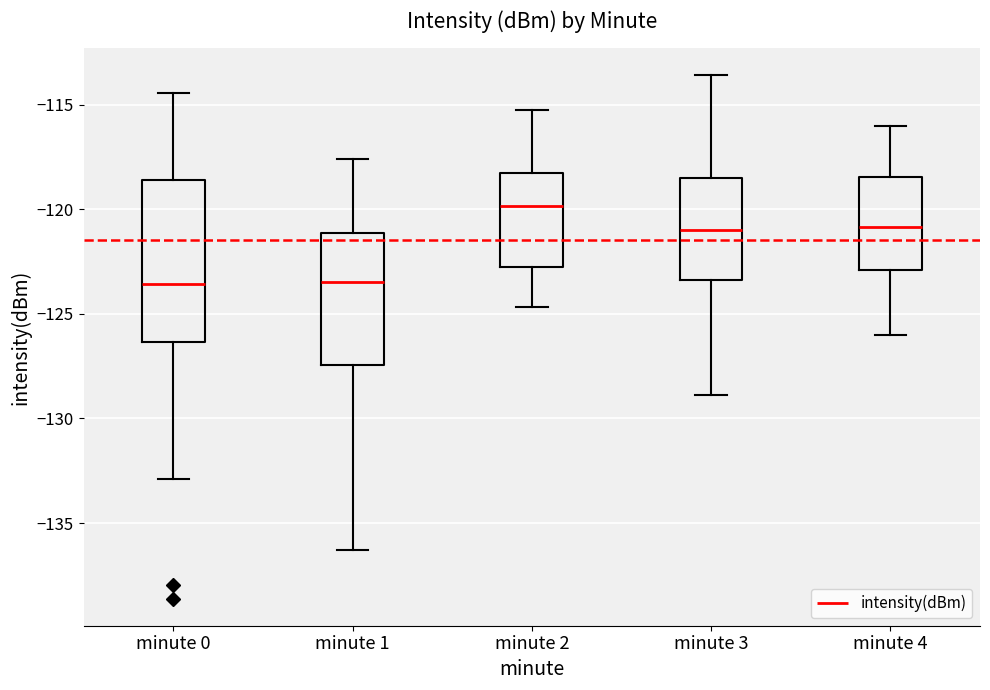

Comparing the boxes themselves (not the whiskers), which one is the tallest?

minute 0